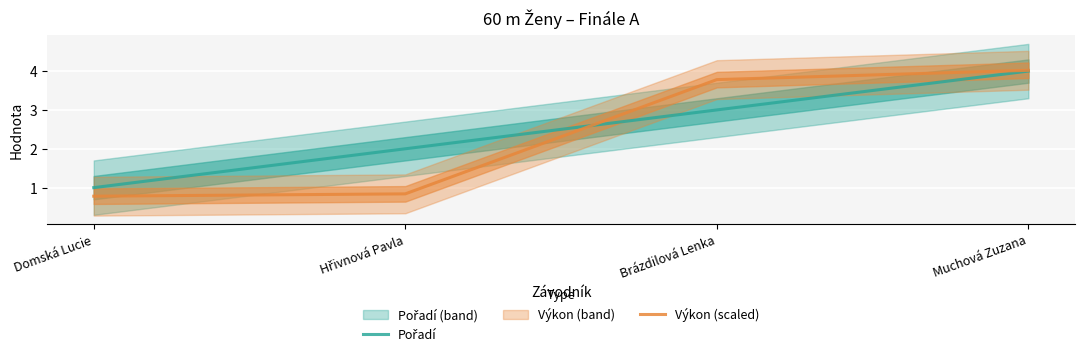

Which series changed the most between Domská Lucie and Hřivnová Pavla?

Pořadí